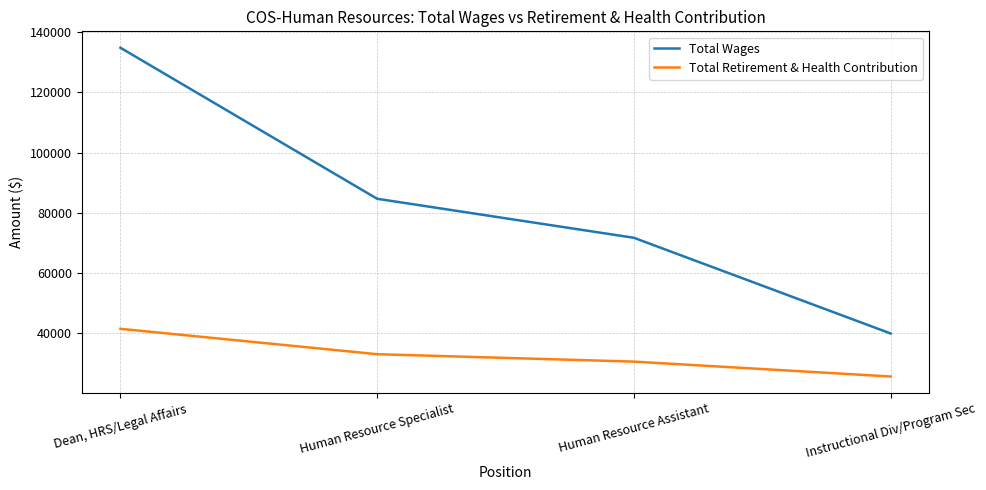

True or false: Total Wages has more than 2 interior local peaks.

False